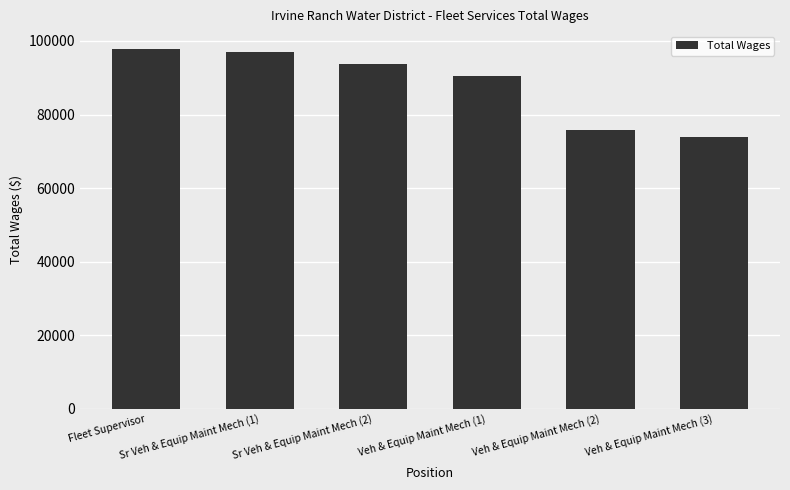

Reading left to right, list all the values displayed in this chart.

97788	97082	93664	90376	75719	73882